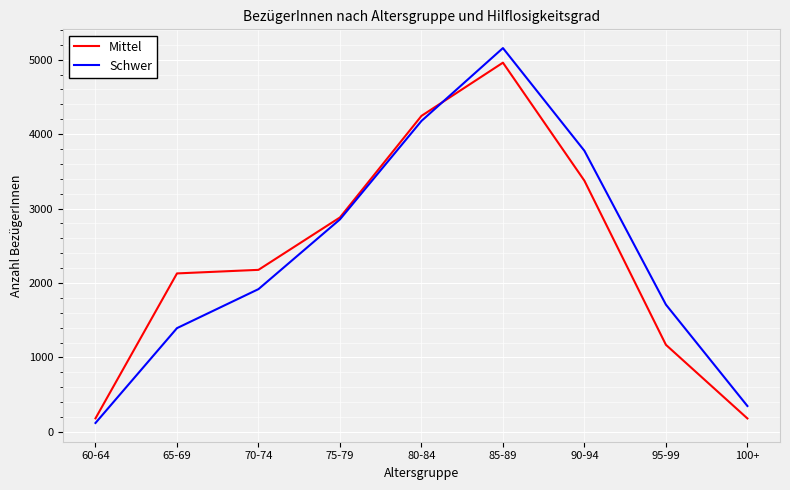

At which category is the sum across all series the highest?

85-89